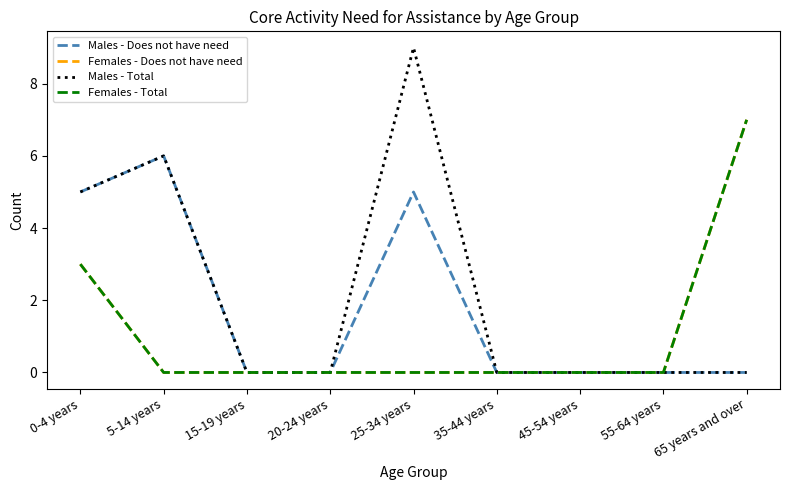

At which category is the sum across all series the highest?

0-4 years